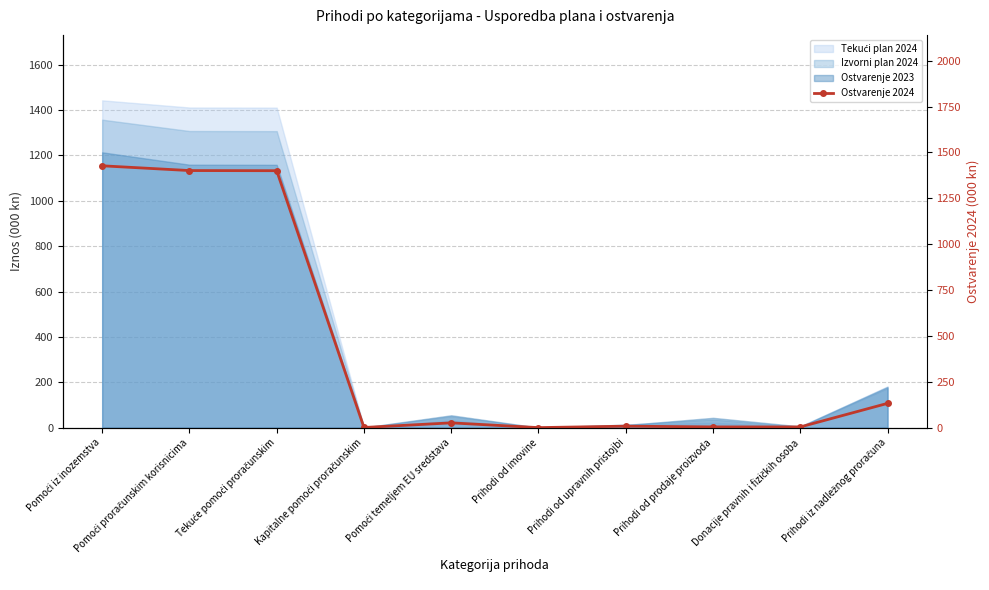

What is the difference between the values at Prihodi od upravnih pristojbi and Tekuće pomoći proračunskim?

1392.3